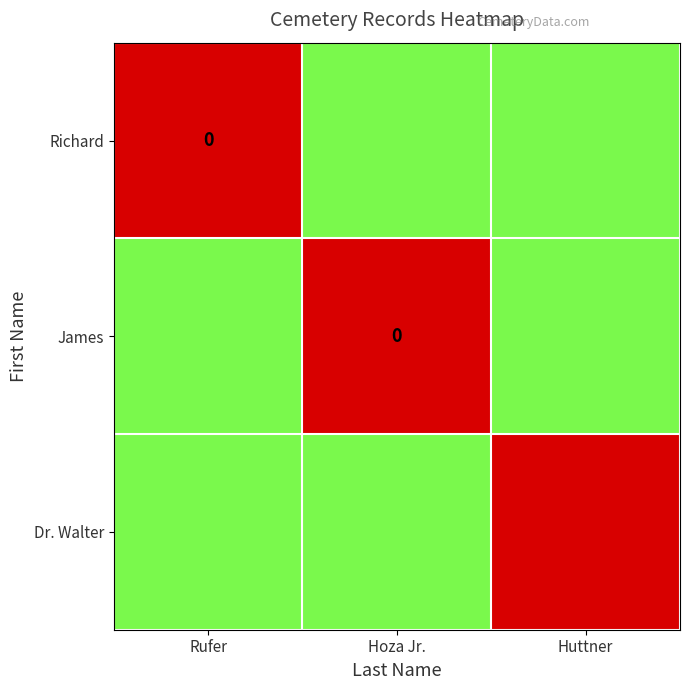

Count the number of categories in the chart.

3